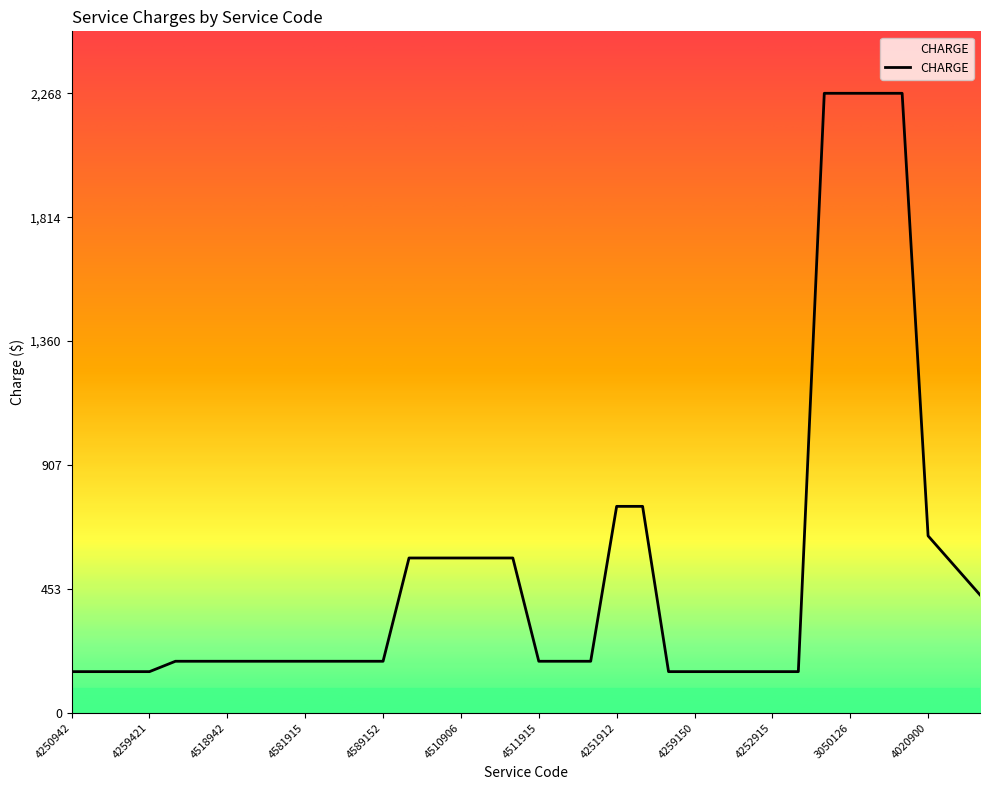

What is the smallest value displayed?

151